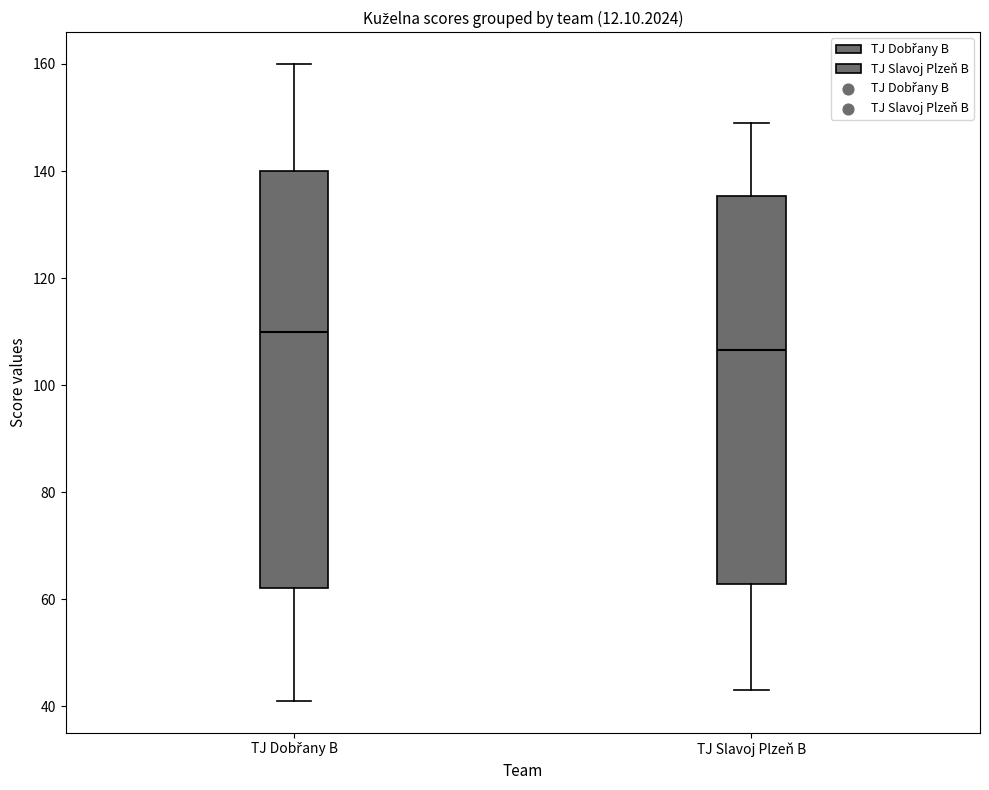

Which box has the highest median line?

TJ Dobřany B